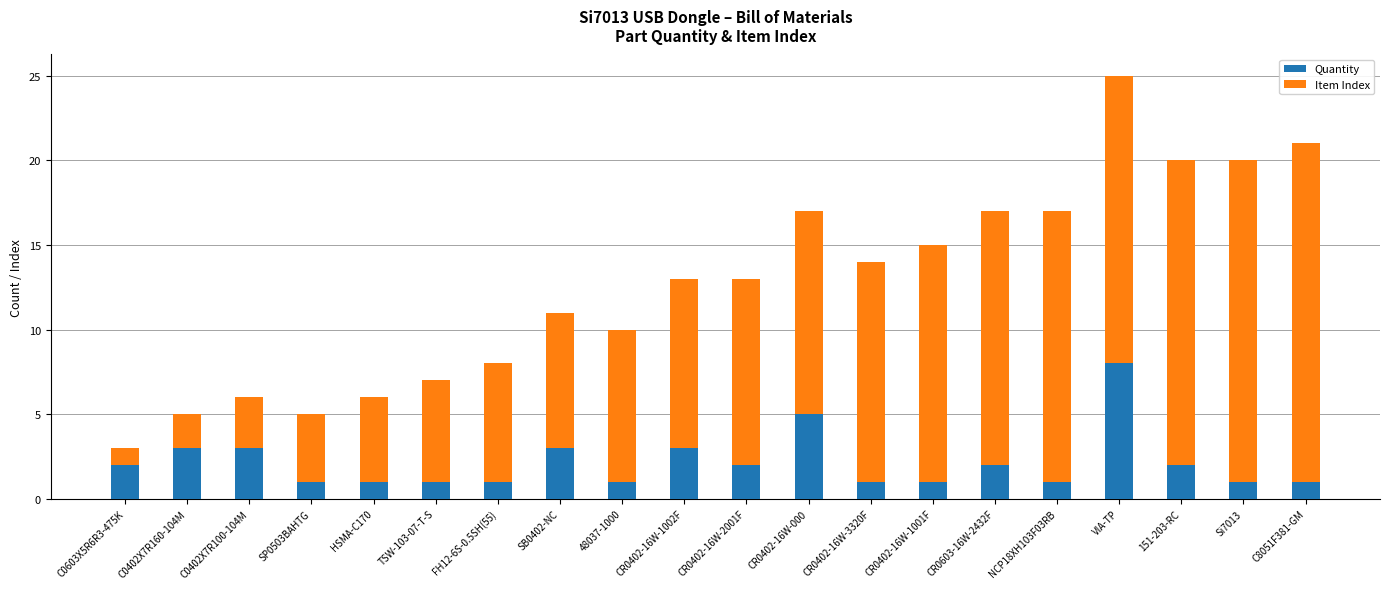

What is the total value across all series at CR0603-16W-2432F?

17